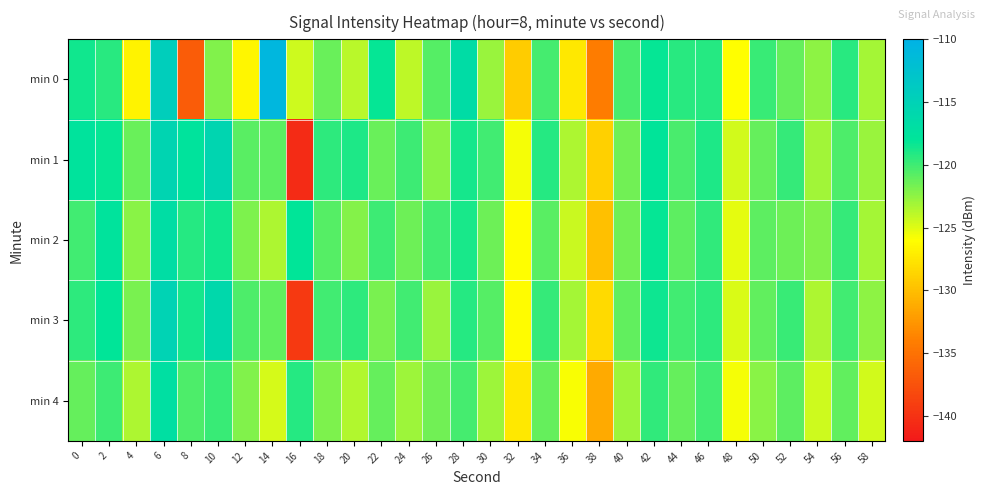

Reading left to right, list all the values displayed in this chart.

min 0: 0=-118.5	2=-119.4	4=-126.7	6=-114.5	8=-136.7	10=-122.1	12=-126.5	14=-110.8	16=-124.4	18=-121.3	20=-123.8	22=-118.2	24=-123.9	26=-120.7	28=-116.7	30=-122.8	32=-129.1	34=-120.2	36=-127.4	38=-134.2	40=-120.4	42=-118.2	44=-119.3	46=-119.2	48=-126.1	50=-119.8	52=-121.2	54=-122.5	56=-119.3	58=-123.1
min 1: 0=-117.6	2=-118.2	4=-121.3	6=-115.4	8=-117.7	10=-115.6	12=-120.8	14=-120.9	16=-140.5	18=-119.5	20=-118.9	22=-121.3	24=-119.9	26=-122.3	28=-118.7	30=-120.1	32=-125.7	34=-119.2	36=-123.5	38=-128.9	40=-121.6	42=-117.9	44=-120.3	46=-118.9	48=-124.6	50=-121.2	52=-119.7	54=-123.0	56=-120.5	58=-122.8
min 2: 0=-120.1	2=-117.7	4=-122.3	6=-116.8	8=-119.2	10=-118.6	12=-121.9	14=-123.5	16=-118.0	18=-120.7	20=-122.2	22=-119.9	24=-121.5	26=-120.1	28=-118.8	30=-121.5	32=-126.0	34=-120.8	36=-124.3	38=-129.9	40=-121.6	42=-118.2	44=-120.9	46=-119.6	48=-125.2	50=-120.9	52=-121.5	54=-122.0	56=-119.7	58=-123.2
min 3: 0=-119.5	2=-118.1	4=-121.8	6=-115.2	8=-118.7	10=-116.0	12=-120.5	14=-121.0	16=-139.5	18=-120.0	20=-119.5	22=-121.8	24=-120.1	26=-122.8	28=-119.2	30=-120.7	32=-126.2	34=-119.7	36=-123.2	38=-128.3	40=-121.0	42=-118.5	44=-120.1	46=-119.5	48=-124.8	50=-121.1	52=-119.8	54=-123.5	56=-120.1	58=-122.5
min 4: 0=-121.2	2=-119.9	4=-123.5	6=-117.0	8=-120.5	10=-119.8	12=-122.1	14=-124.7	16=-119.2	18=-121.9	20=-123.6	22=-121.2	24=-122.9	26=-121.6	28=-120.2	30=-122.9	32=-127.5	34=-121.2	36=-125.8	38=-131.3	40=-122.9	42=-119.6	44=-121.2	46=-120.0	48=-125.7	50=-122.3	52=-120.9	54=-124.5	56=-121.0	58=-124.6